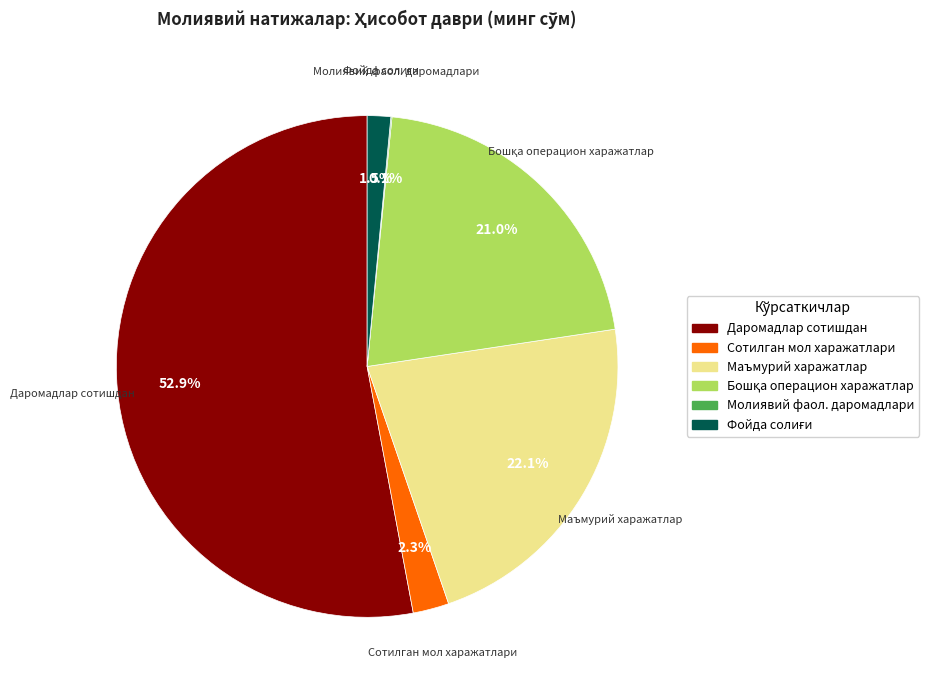

Is there a majority slice in this chart?

Yes